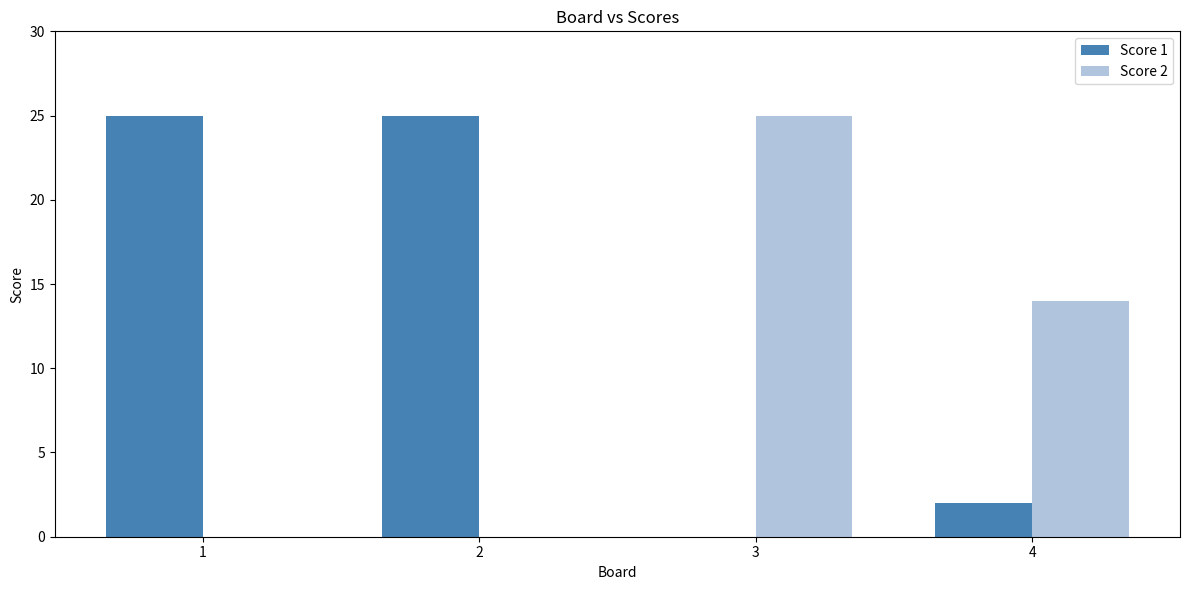

What is the difference between the Score 2 values at 3 and 4?

11